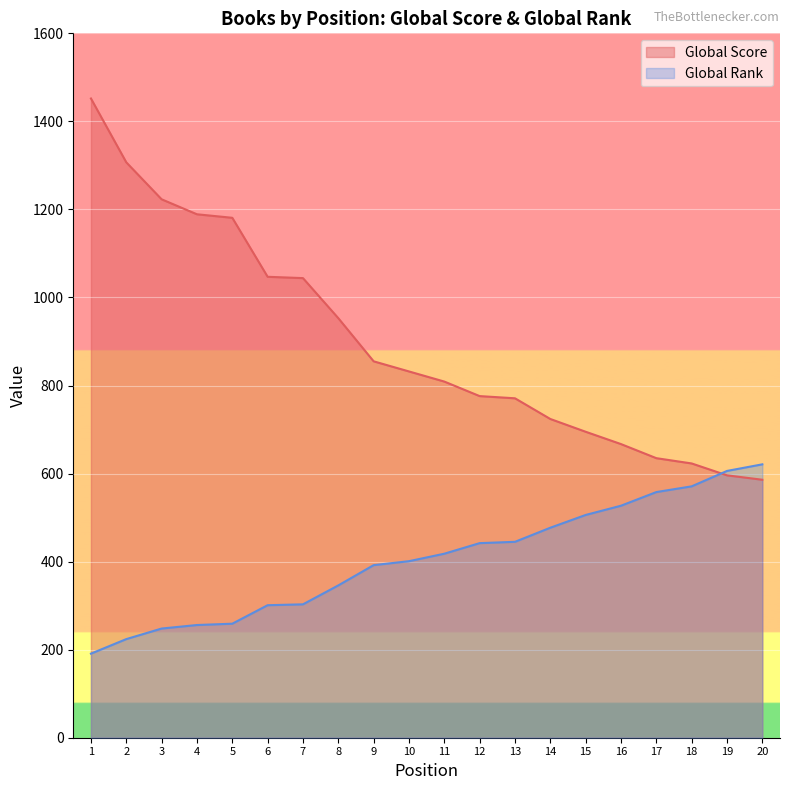

What is the difference between the highest and lowest values at 17?

77